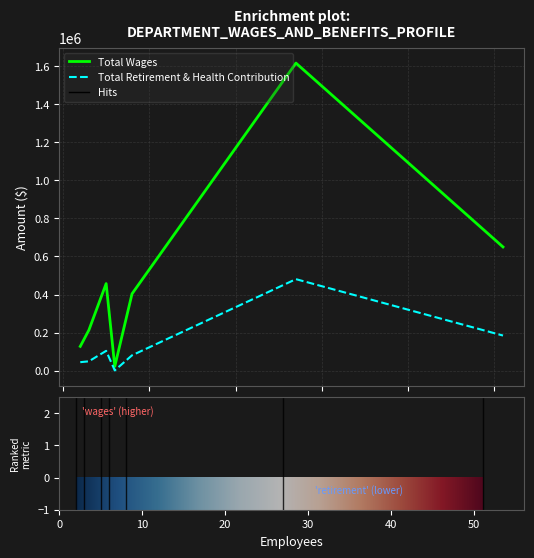

List the series in order of their overall mean, lowest first.

Total Retirement & Health Contribution, Total Wages